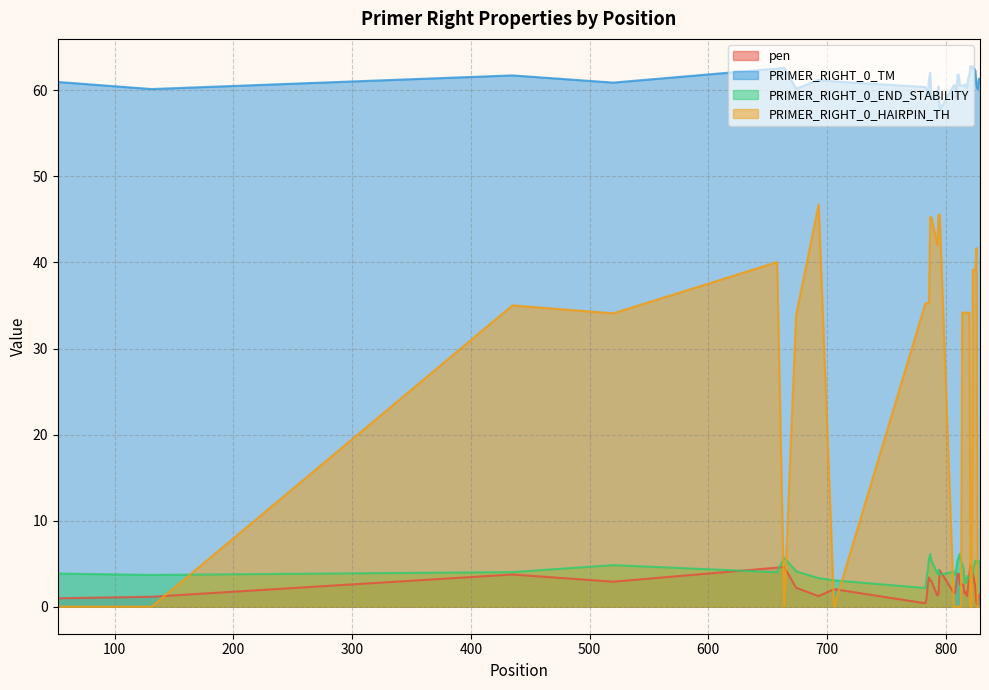

What is the spread (max minus min) of values at 821?

62.8